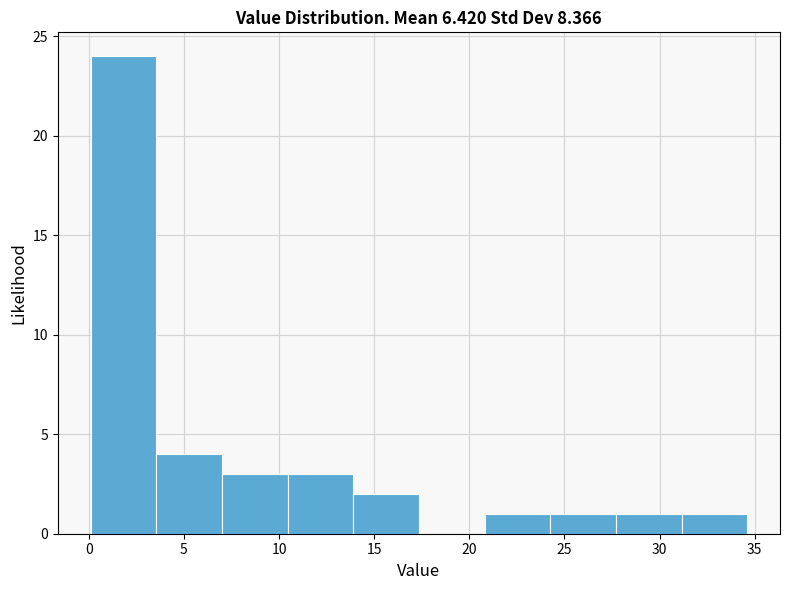

Reading left to right, transcribe this chart: for each bar, give the range it covers on the x-axis and its height. Neither the bar edges nor the heights are printed on the chart, so give them approximately, as read against the axes.

0.10 to 3.55: 24
3.55 to 7.00: 4
7.00 to 10.45: 3
10.45 to 13.90: 3
13.90 to 17.35: 2
17.35 to 20.80: 0
20.80 to 24.25: 1
24.25 to 27.70: 1
27.70 to 31.15: 1
31.15 to 34.60: 1